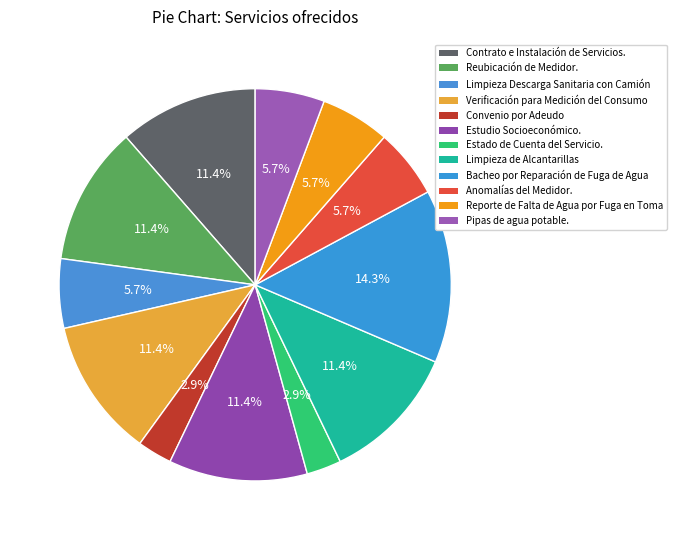

How many slices are in this pie chart?

12